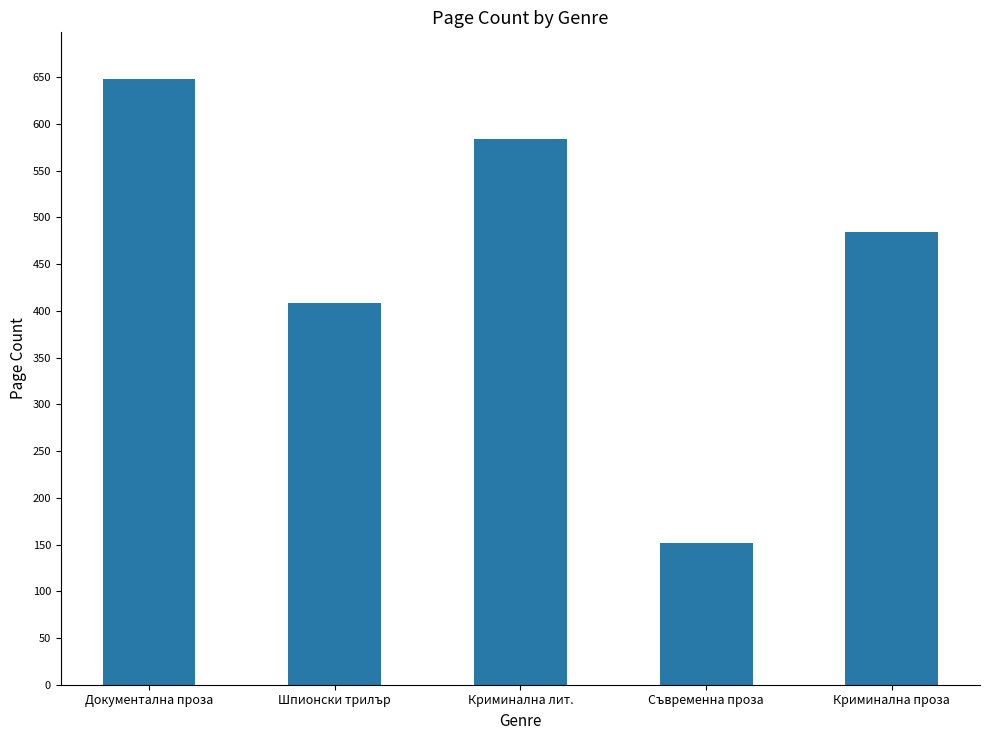

Between Документална проза and Шпионски трилър, which is larger?

Документална проза